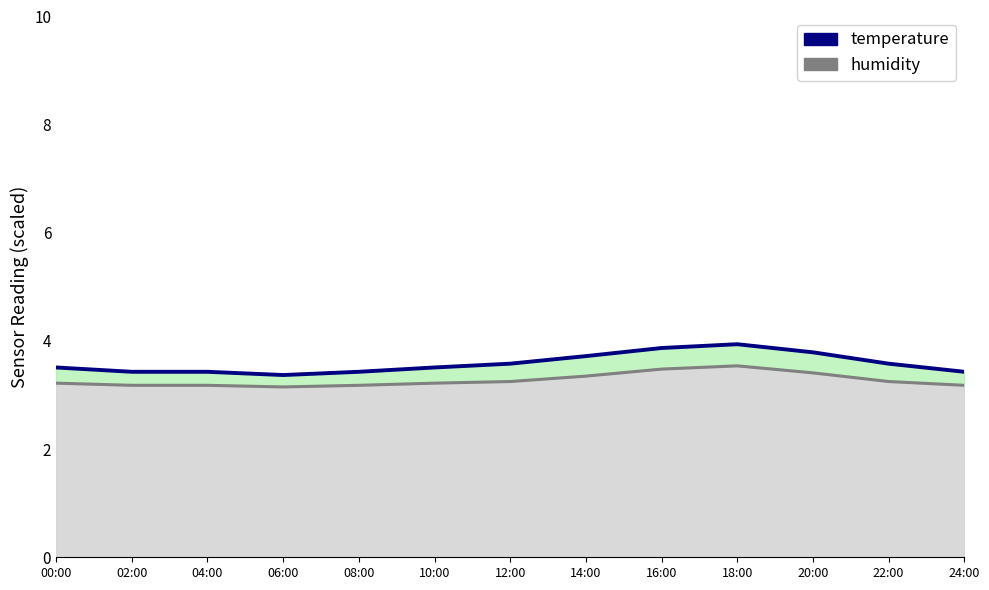

How many lines are shown in the chart?

2